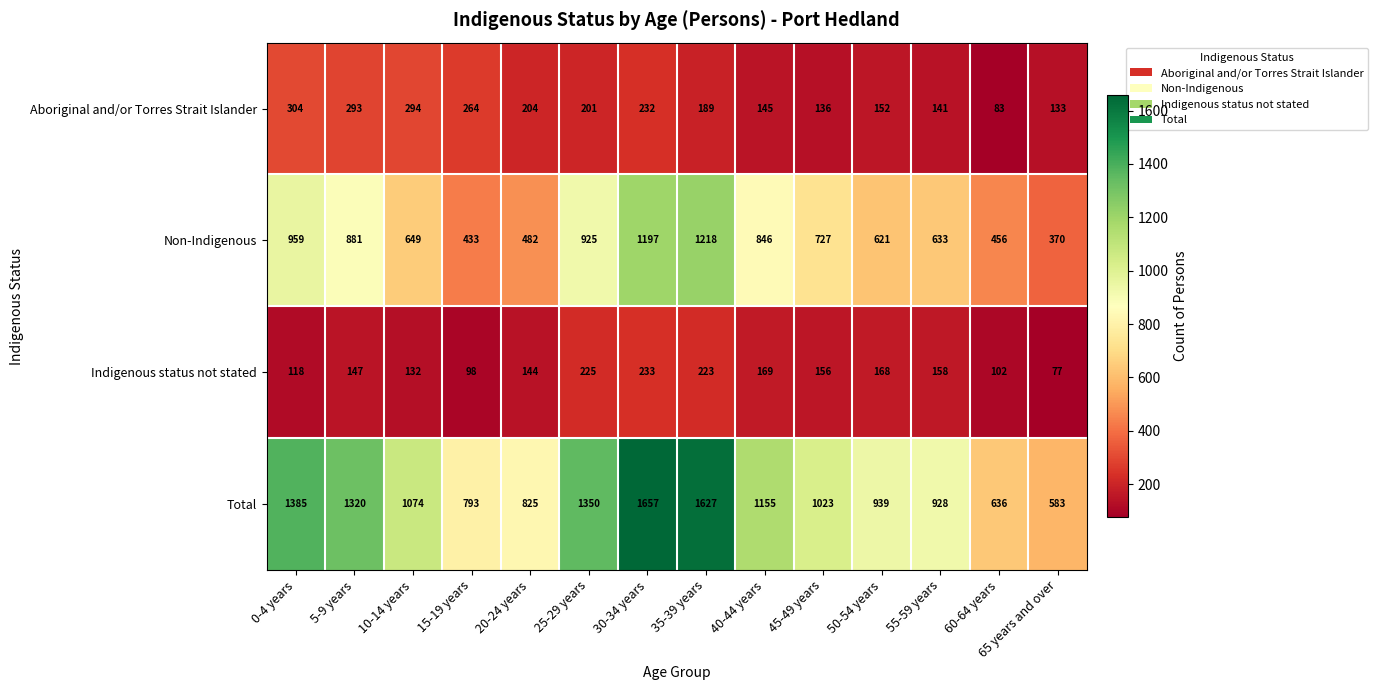

Where does the Aboriginal and/or Torres Strait Islander series first go above 201?

0-4 years